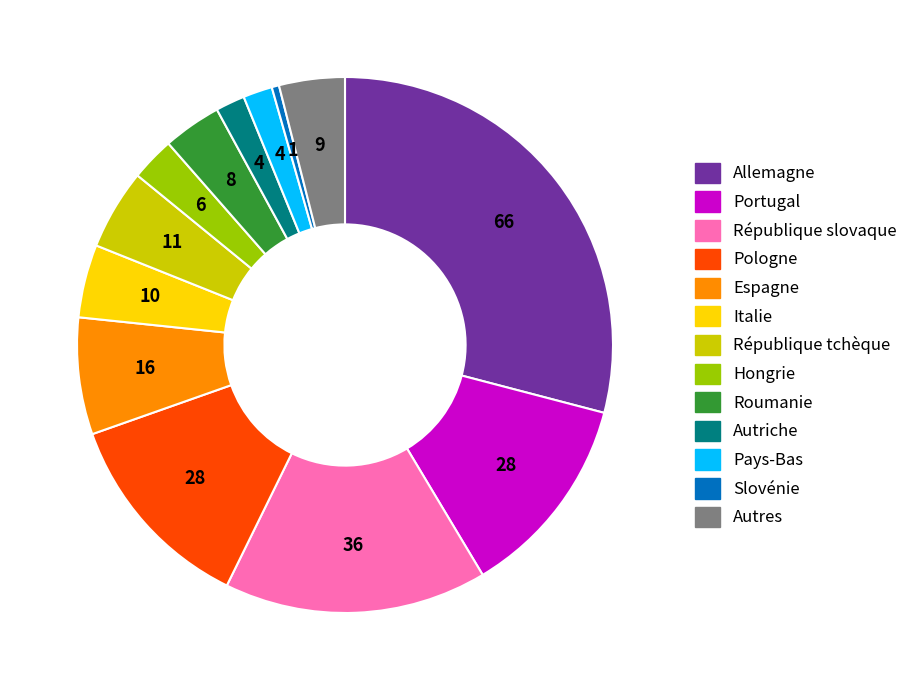

Do Allemagne and République slovaque together represent more than half of the pie?

No